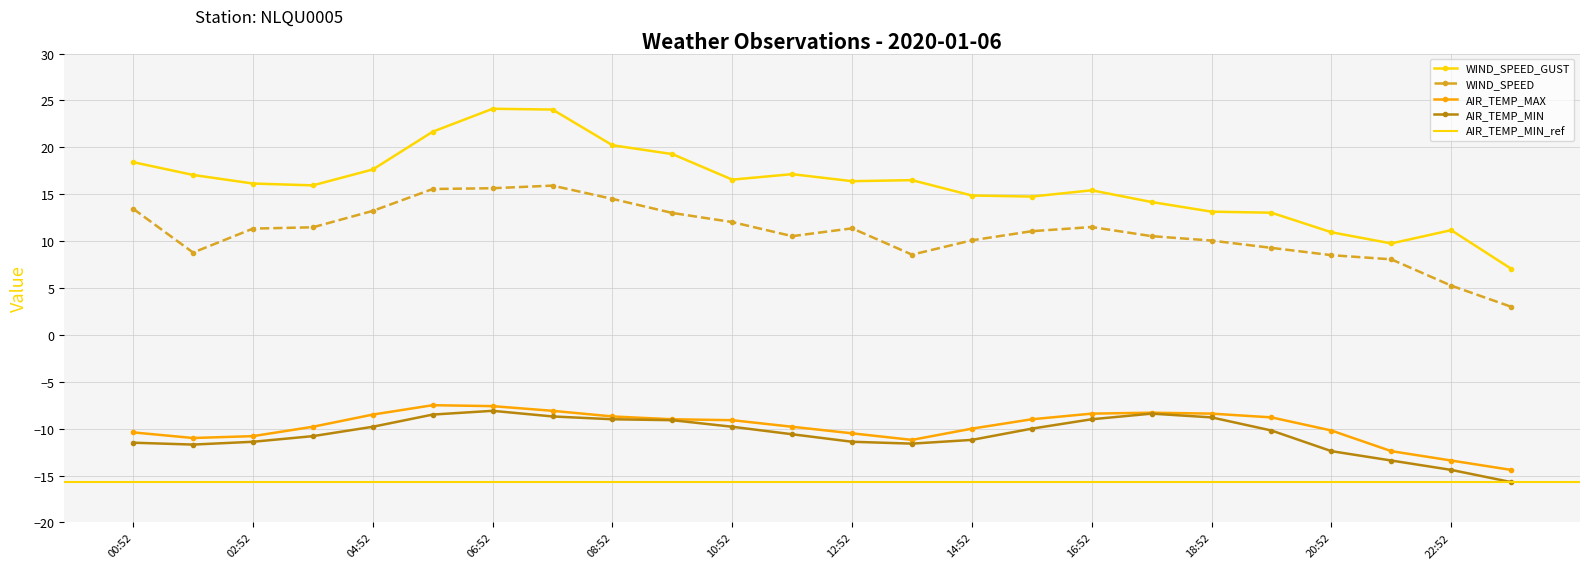

Reading left to right, list all the values displayed in this chart.

AIR_TEMP_MAX: 00:52=-10.4	01:52=-11.0	02:52=-10.8	03:52=-9.8	04:52=-8.5	05:52=-7.5	06:52=-7.6	07:52=-8.1	08:52=-8.7	09:52=-9.0	10:52=-9.1	11:52=-9.8	12:52=-10.5	13:52=-11.2	14:52=-10.0	15:52=-9.0	16:52=-8.4	17:52=-8.3	18:52=-8.4	19:52=-8.8	20:52=-10.2	21:52=-12.4	22:52=-13.4	23:52=-14.4
AIR_TEMP_MIN: 00:52=-11.5	01:52=-11.7	02:52=-11.4	03:52=-10.8	04:52=-9.8	05:52=-8.5	06:52=-8.1	07:52=-8.7	08:52=-9.0	09:52=-9.1	10:52=-9.8	11:52=-10.6	12:52=-11.4	13:52=-11.6	14:52=-11.2	15:52=-10.0	16:52=-9.0	17:52=-8.4	18:52=-8.8	19:52=-10.2	20:52=-12.4	21:52=-13.4	22:52=-14.4	23:52=-15.7
WIND_SPEED: 00:52=13.4	01:52=8.8	02:52=11.3	03:52=11.5	04:52=13.2	05:52=15.6	06:52=15.6	07:52=15.9	08:52=14.5	09:52=13.0	10:52=12.0	11:52=10.5	12:52=11.4	13:52=8.6	14:52=10.1	15:52=11.1	16:52=11.5	17:52=10.5	18:52=10.1	19:52=9.3	20:52=8.5	21:52=8.1	22:52=5.2	23:52=3.0
WIND_SPEED_GUST: 00:52=18.4	01:52=17.1	02:52=16.1	03:52=15.9	04:52=17.6	05:52=21.7	06:52=24.1	07:52=24.0	08:52=20.2	09:52=19.3	10:52=16.6	11:52=17.1	12:52=16.4	13:52=16.5	14:52=14.9	15:52=14.8	16:52=15.4	17:52=14.2	18:52=13.1	19:52=13.0	20:52=10.9	21:52=9.8	22:52=11.2	23:52=7.1